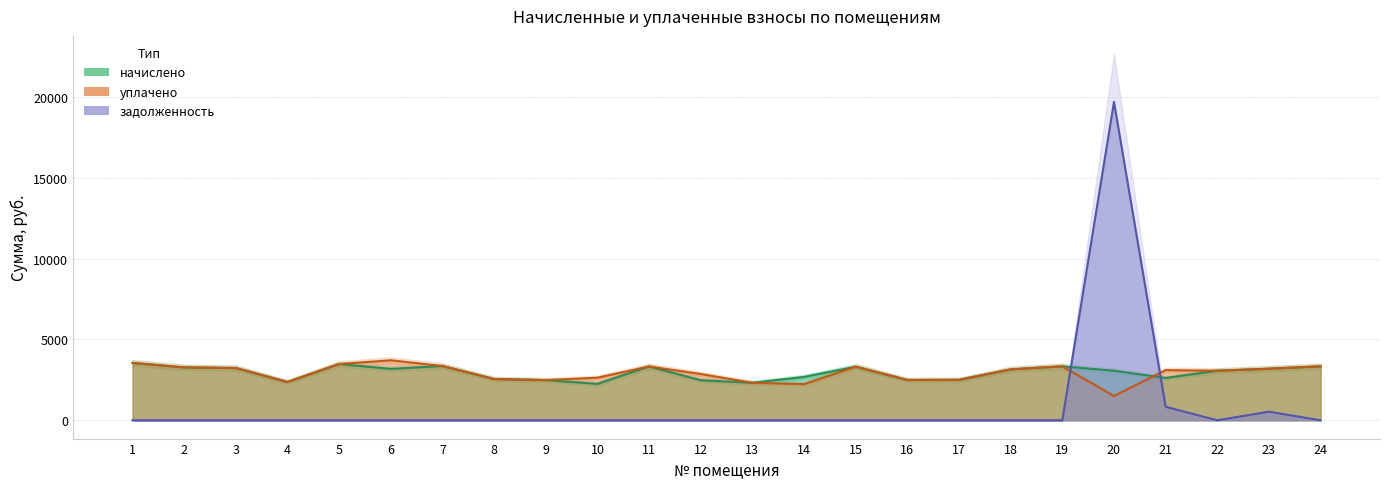

How many values in the начислено series exceed 3146?

12